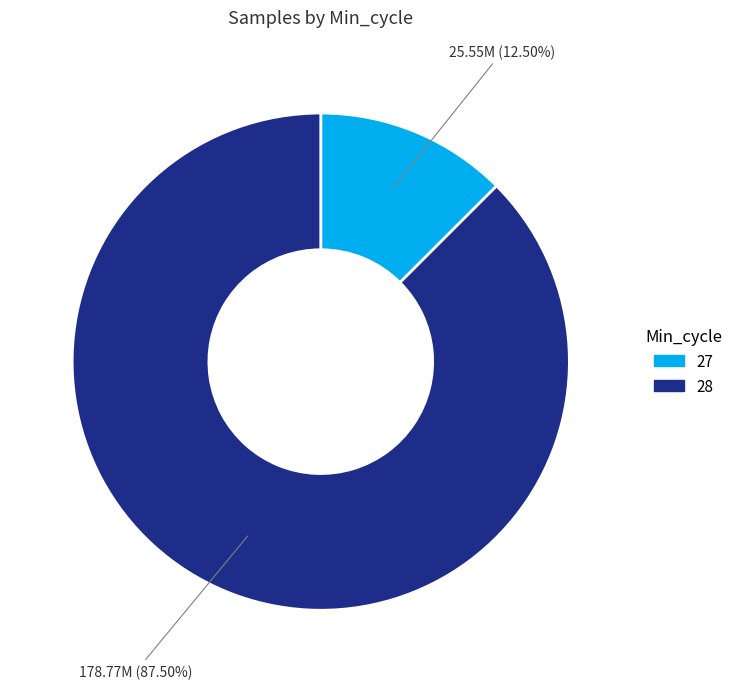

Is there any slice that represents more than half of the pie?

Yes